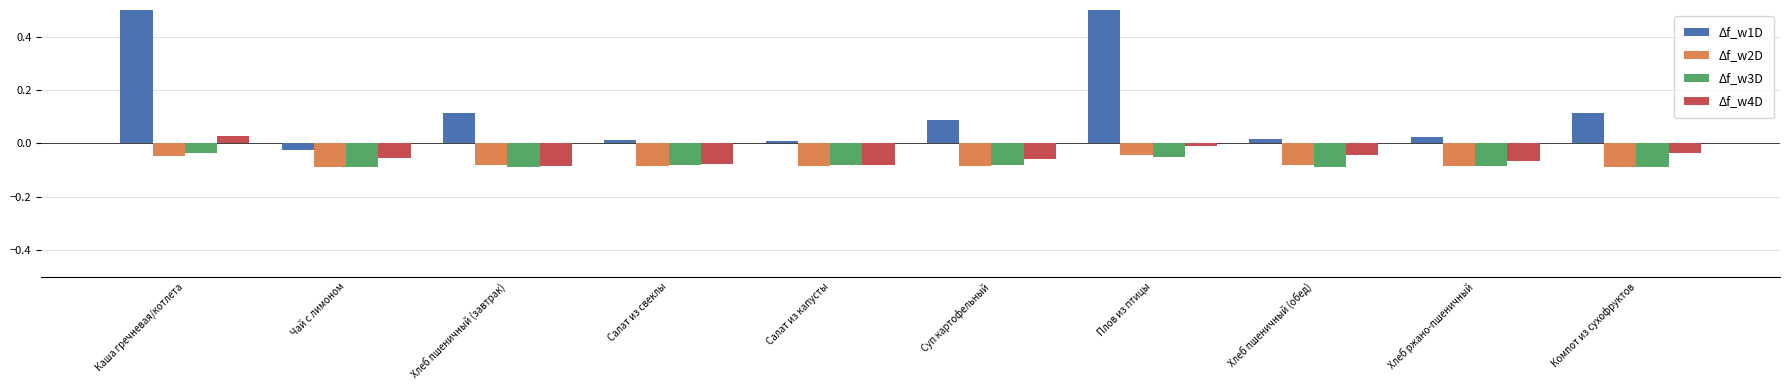

What is the label of the 10th bar from the right?

Каша гречневая/котлета